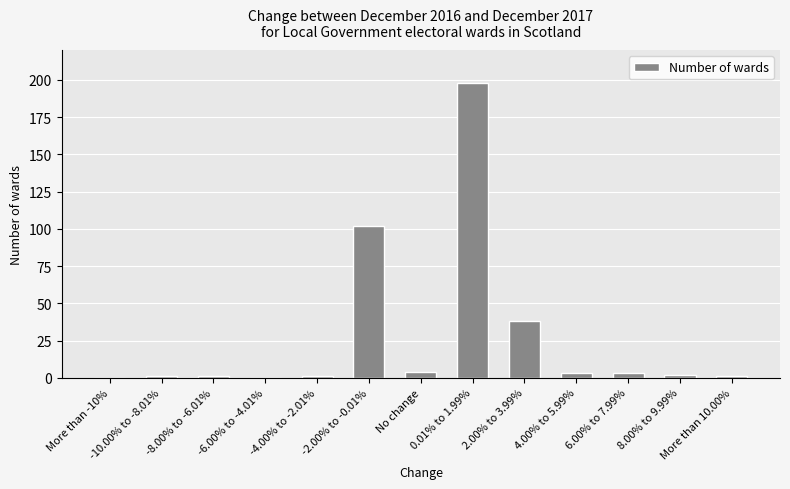

At which label is the value closest to 99?

-2.00% to -0.01%